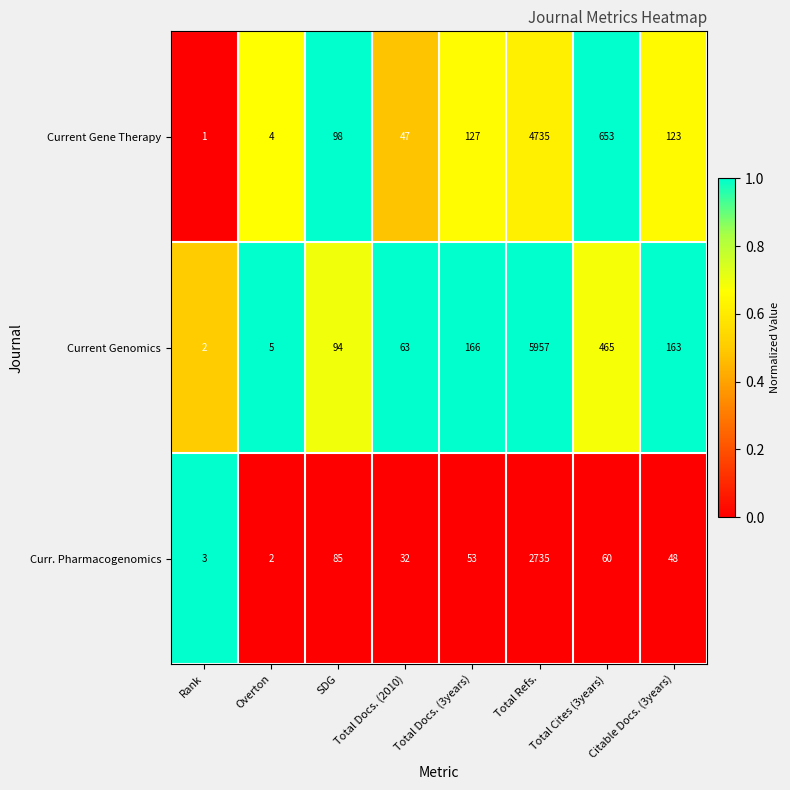

The value of Current Genomics at Total Docs. (2010) is 63. True or false?

True